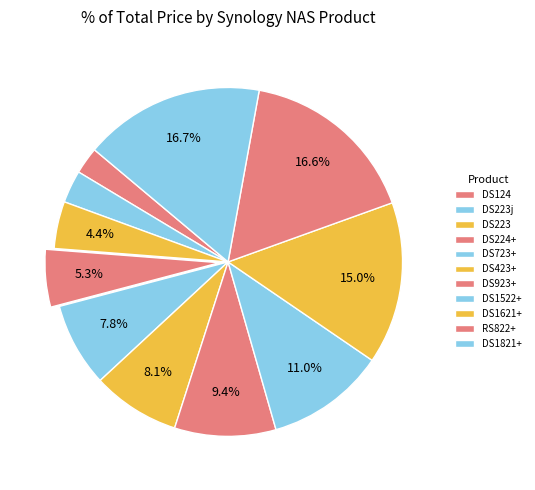

To the nearest percent, what is the difference between the DS223j and DS124 slice percentages?

1%